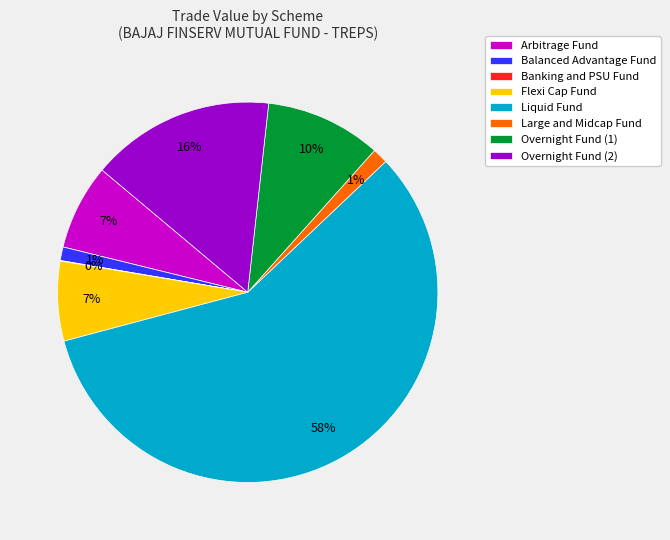

To the nearest percent, what is the combined percentage of Balanced Advantage Fund and Overnight Fund (1)?

11%